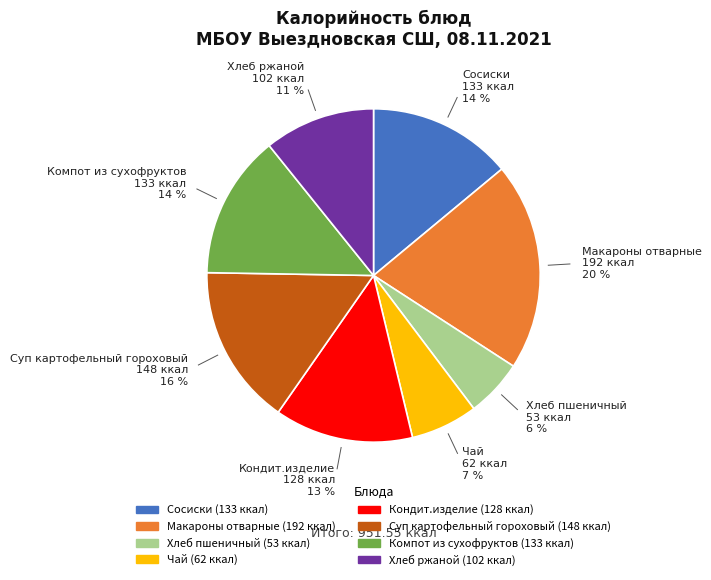

Which slice is the smallest?

Хлеб пшеничный